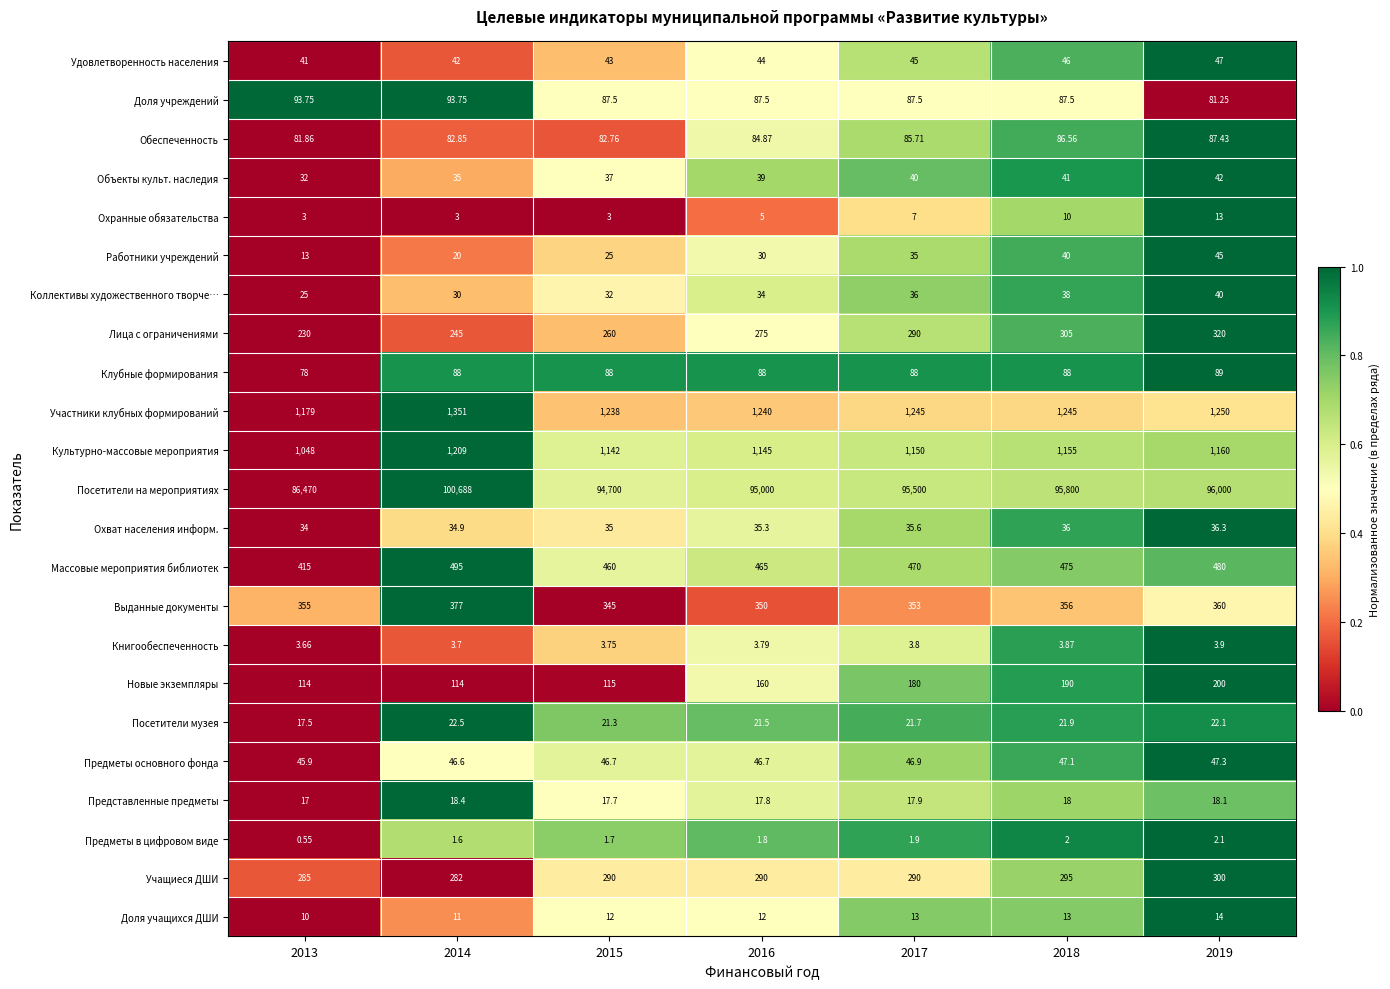

List the series in order of their peak value, lowest first.

Предметы в цифровом виде, Книгообеспеченность, Охранные обязательства, Доля учащихся ДШИ, Представленные предметы, Посетители музея, Охват населения информ., Коллективы художественного творче…, Объекты культ. наследия, Работники учреждений, Удовлетворенность населения, Предметы основного фонда, Обеспеченность, Клубные формирования, Доля учреждений, Новые экземпляры, Учащиеся ДШИ, Лица с ограничениями, Выданные документы, Массовые мероприятия библиотек, Культурно-массовые мероприятия, Участники клубных формирований, Посетители на мероприятиях